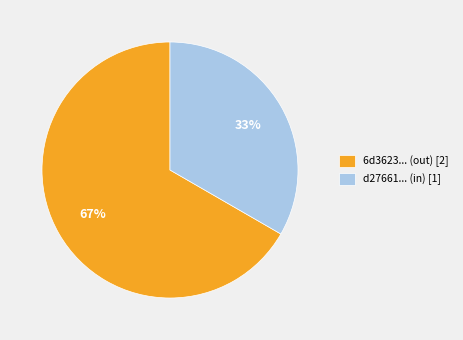

What percentage is the 6d3623... (out) [2] slice, to the nearest percent?

67%